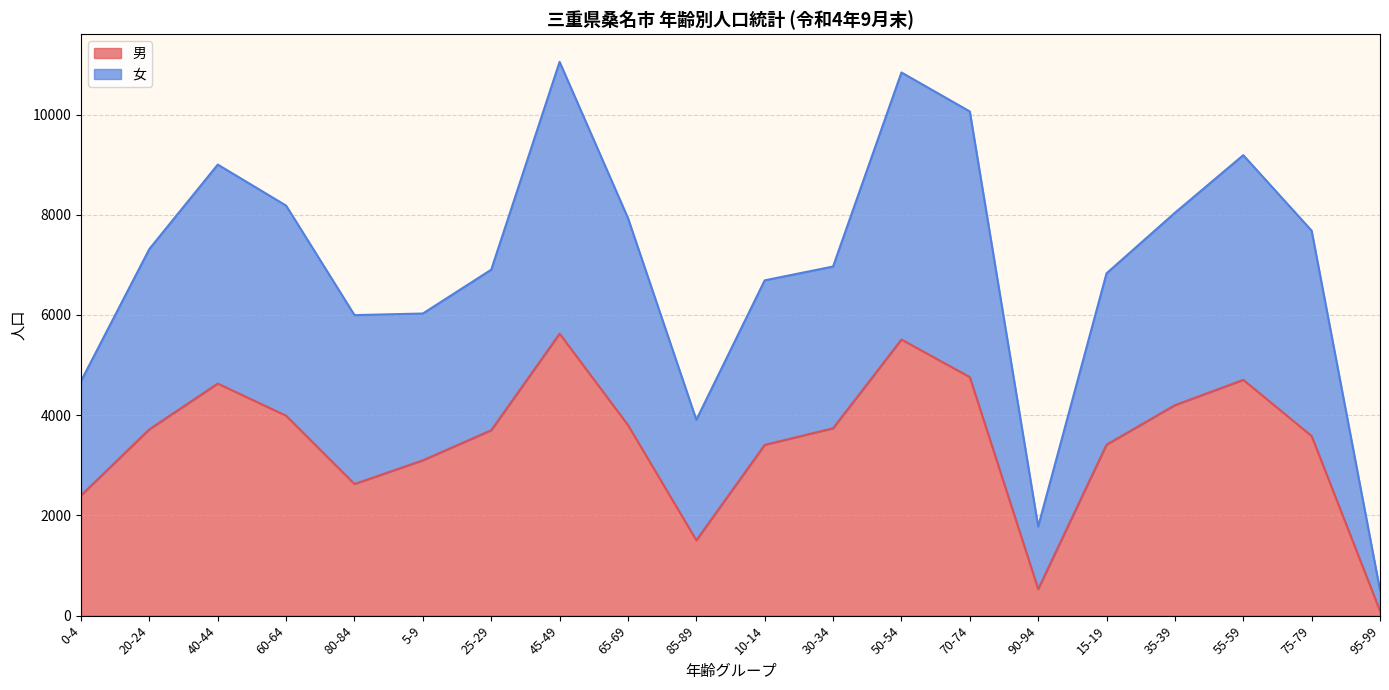

Which series has the largest total across all categories?

女